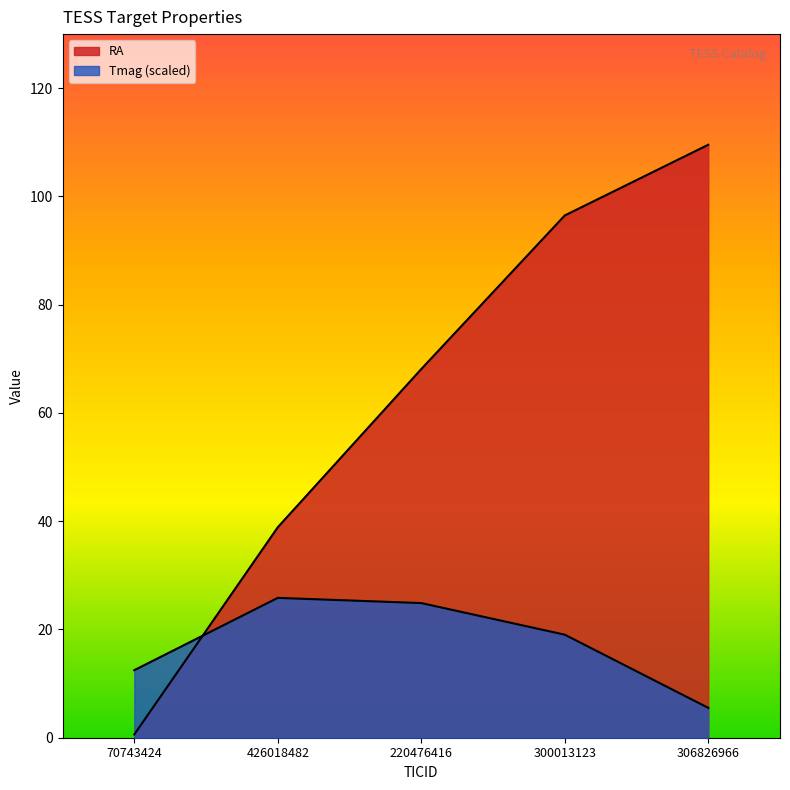

How many intersections are there between Tmag and RA?

1